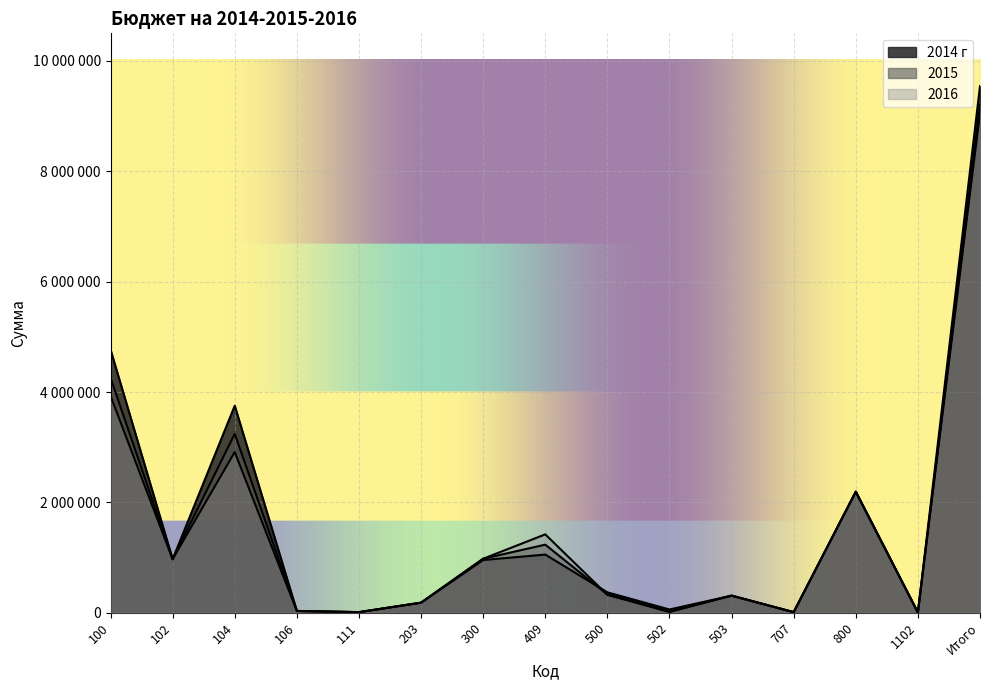

List the series in order of their peak value, highest first.

2014 г, 2015, 2016